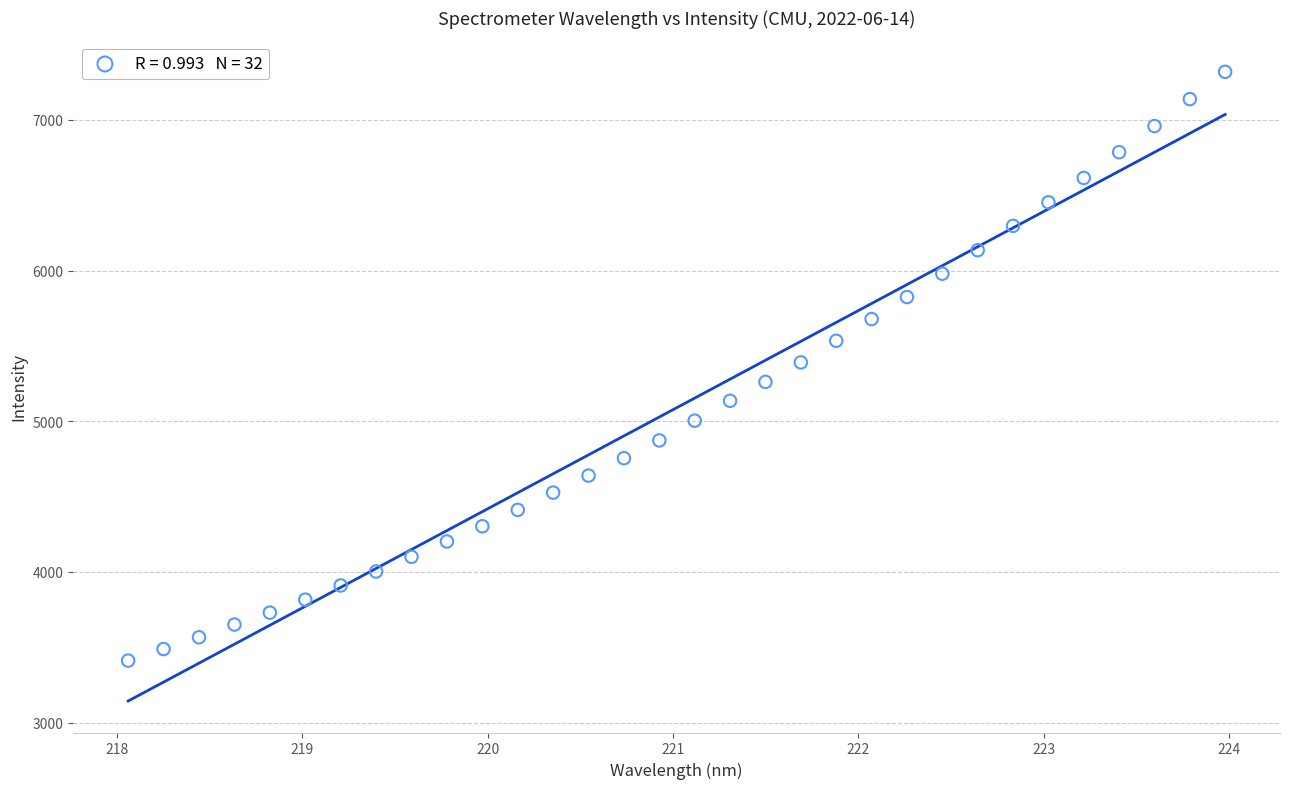

What is the range of X values (max minus min)?

5.9